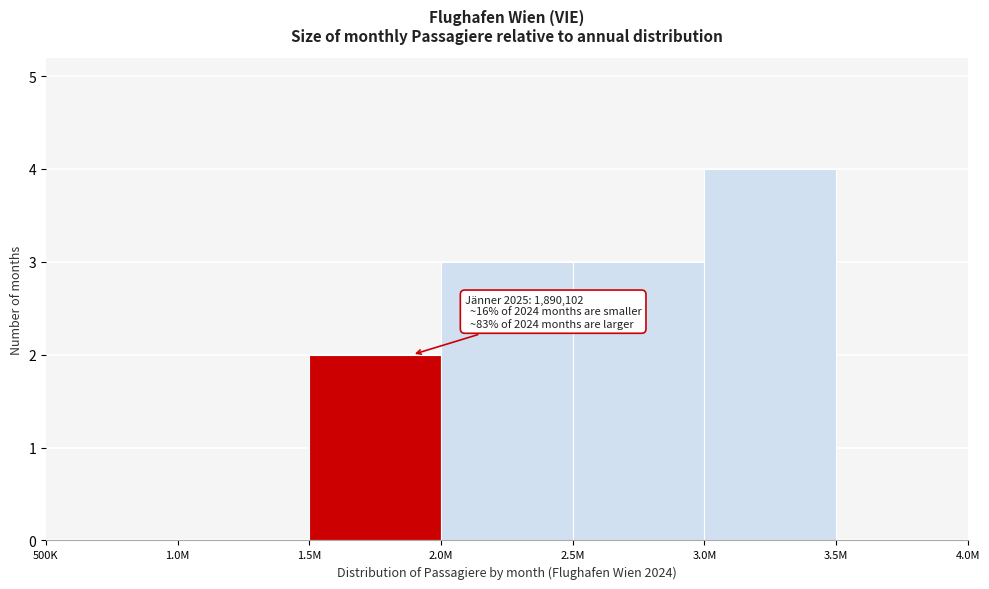

Reading left to right, extract all data points from this chart.

500K=0	1.0M=0	1.5M=2	2.0M=3	2.5M=3	3.0M=4	3.5M=0